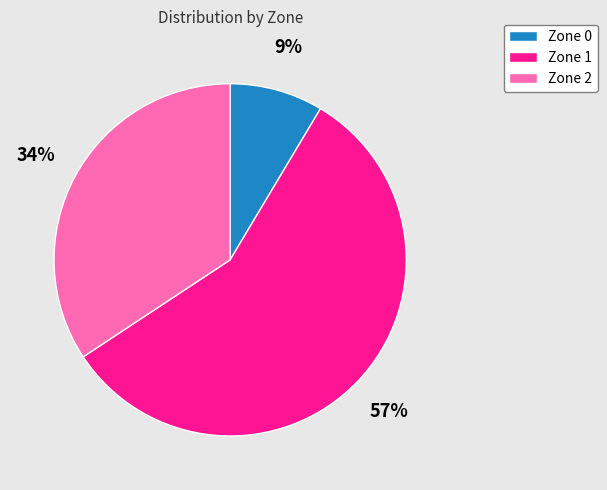

How many segments does this pie chart have?

3